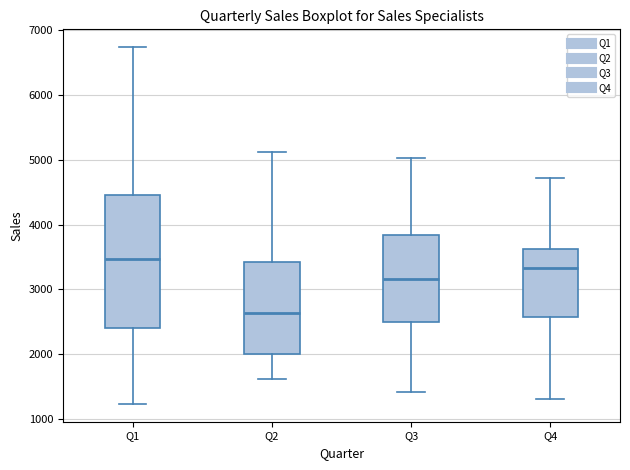

Which box has the highest median line?

Q1